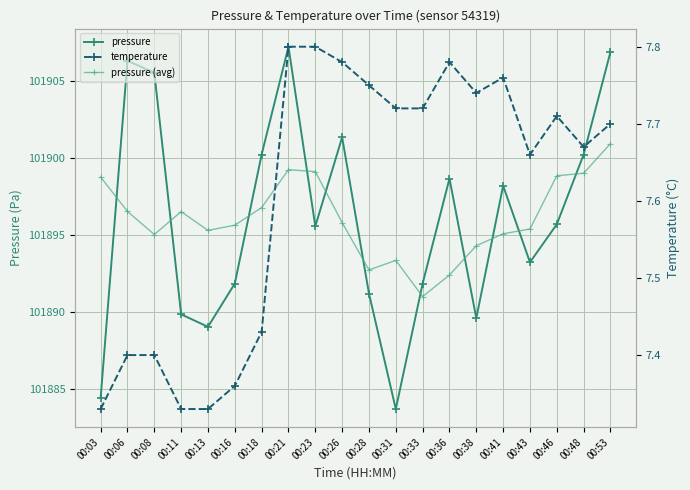

Which category has the highest value in the pressure (avg) series?

00:53